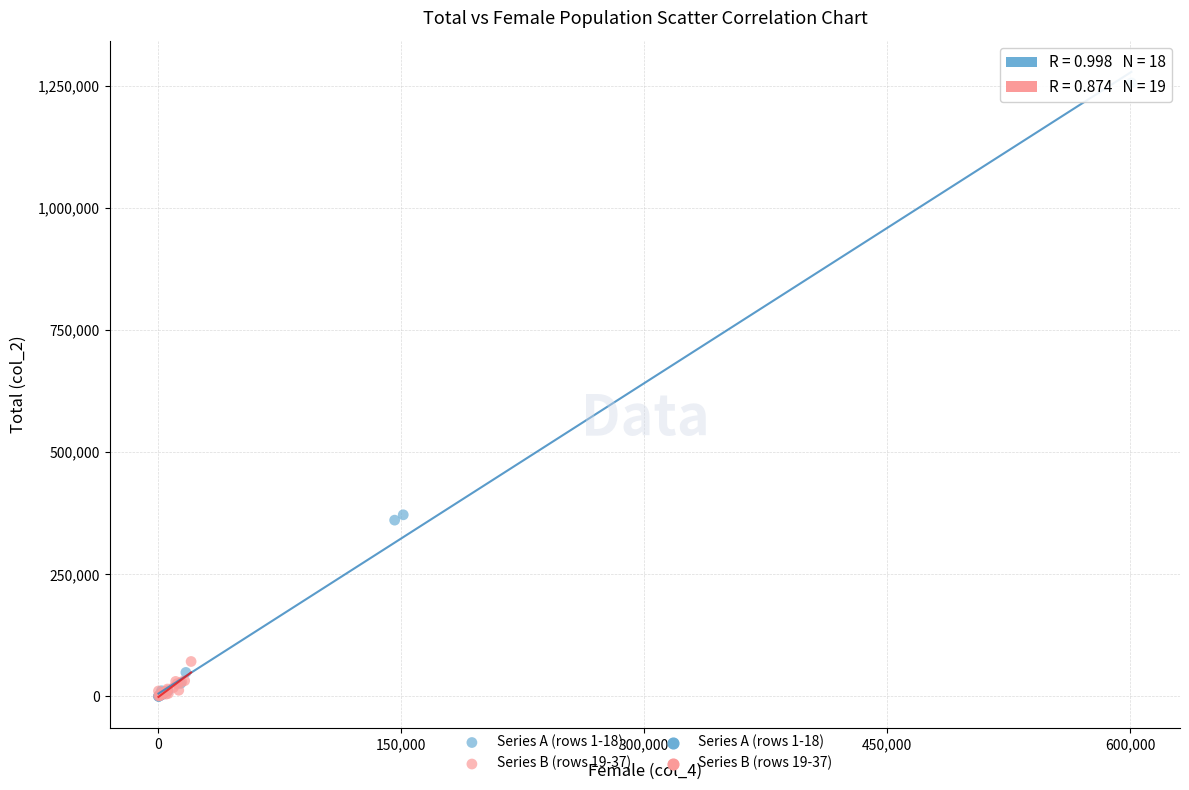

Which series reaches the maximum Y coordinate?

Series A (rows 1-18)